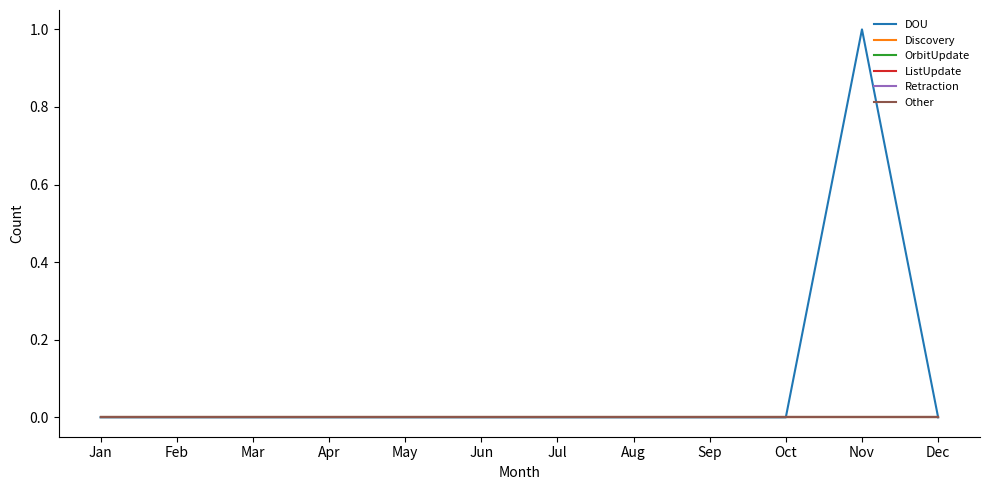

Does the chart display data point markers on the line(s)?

No